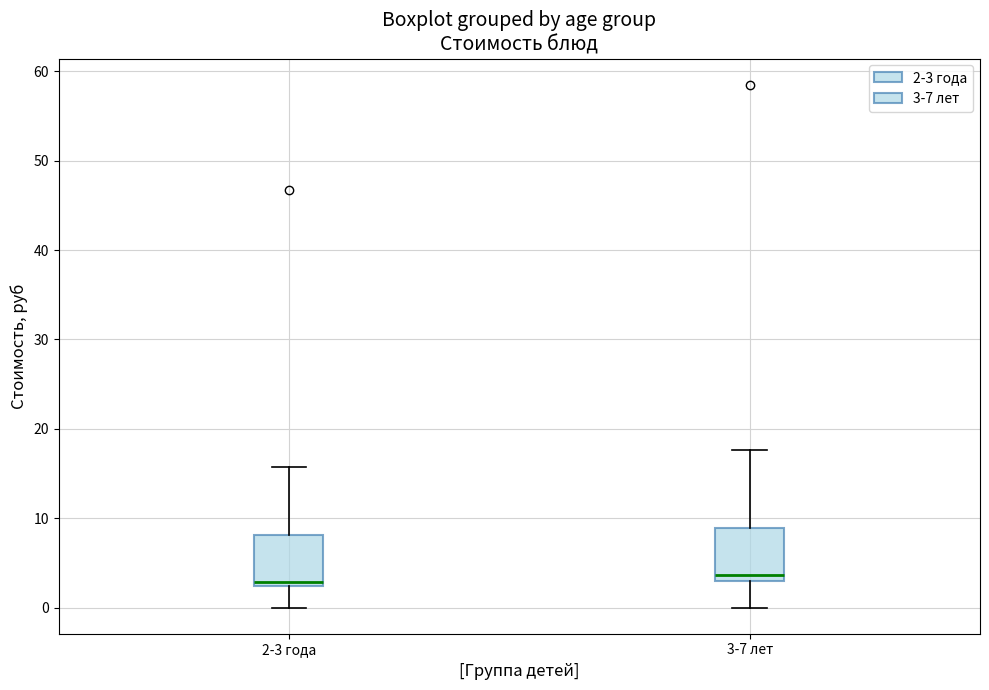

Reading left to right, transcribe this box plot: for each box, give where its median line is, the range the box spans, and where its two whiskers end, as read against the y-axis. The values are not printed on the chart, so give them approximately, as read against the axis.

2-3 года: median 3, box 2 to 8, whiskers 0 to 16
3-7 лет: median 4, box 3 to 9, whiskers 0 to 18